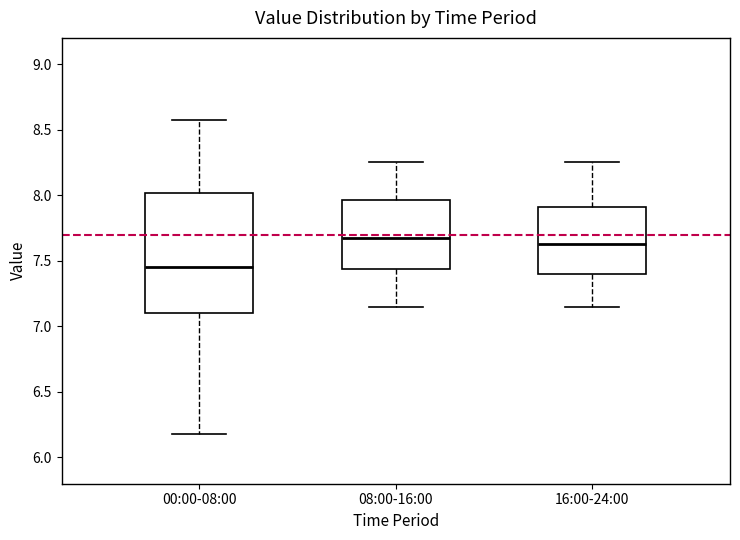

Reading left to right, transcribe this box plot: for each box, give where its median line is, the range the box spans, and where its two whiskers end, as read against the y-axis. The values are not printed on the chart, so give them approximately, as read against the axis.

00:00-08:00: median 7.45, box 7.10 to 8.00, whiskers 6.20 to 8.55
08:00-16:00: median 7.70, box 7.45 to 7.95, whiskers 7.15 to 8.25
16:00-24:00: median 7.65, box 7.40 to 7.90, whiskers 7.15 to 8.25